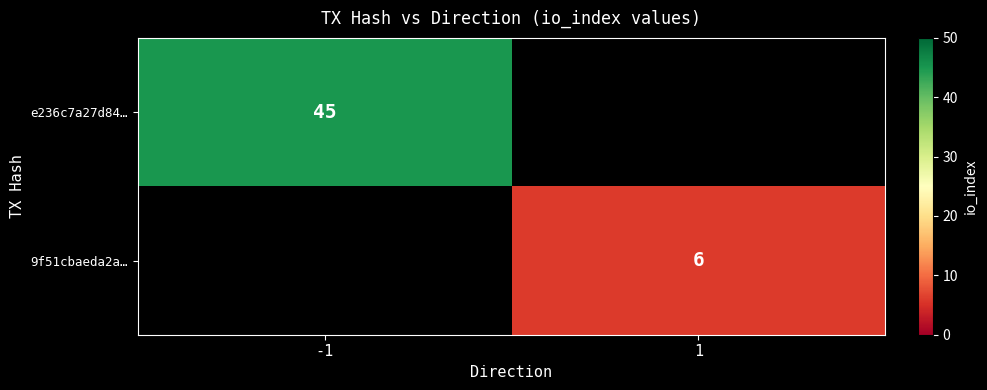

True or false: 9f51cbaeda2a… has a value of 6 at 1.

True